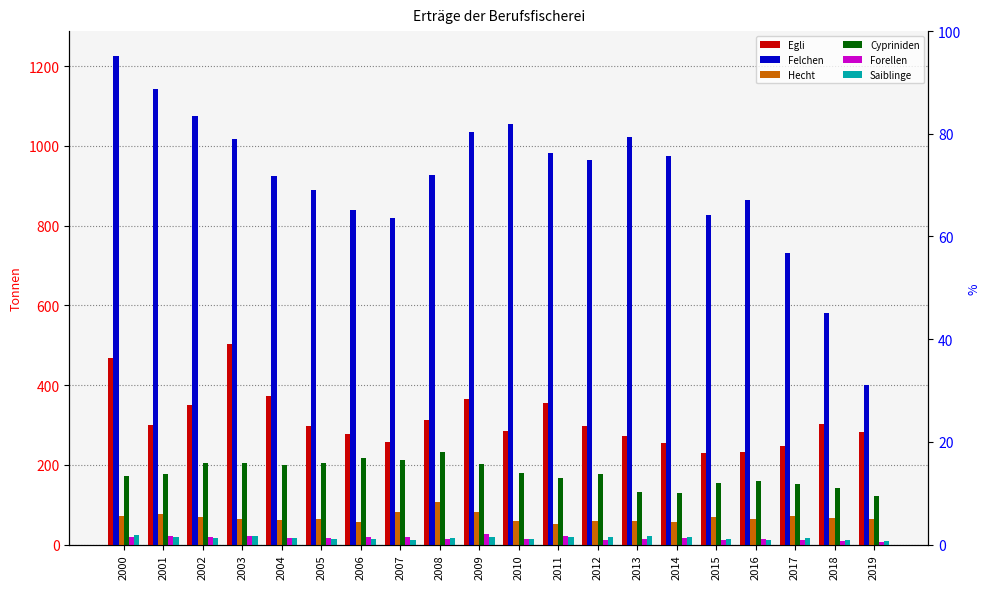

What is the sum of the Egli values at 2010 and 2009?

648.4